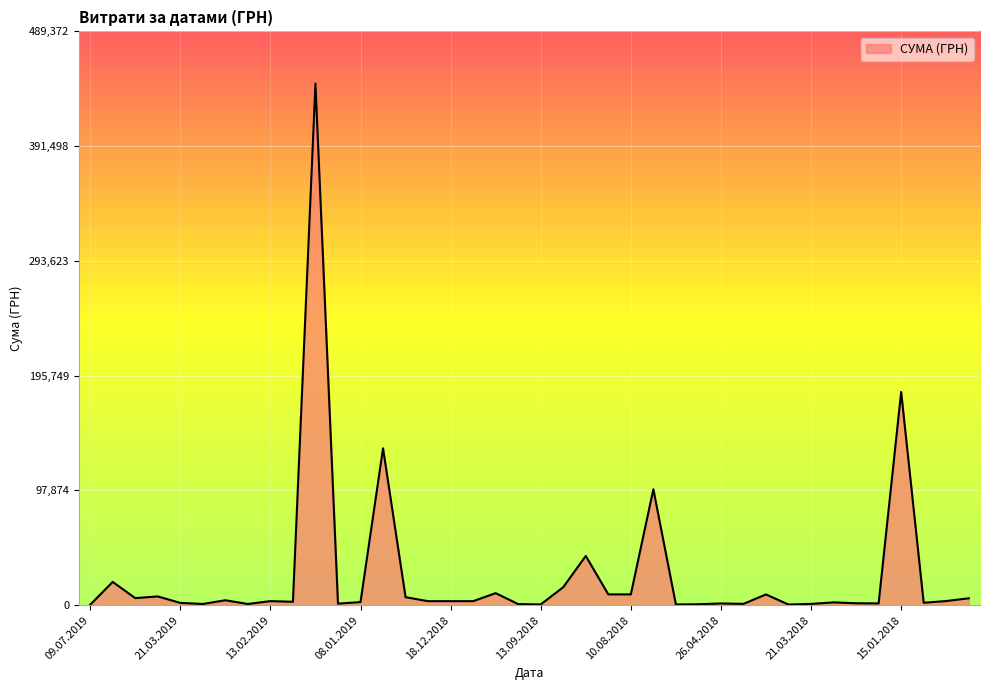

What is the maximum value shown in the chart?

444884.0